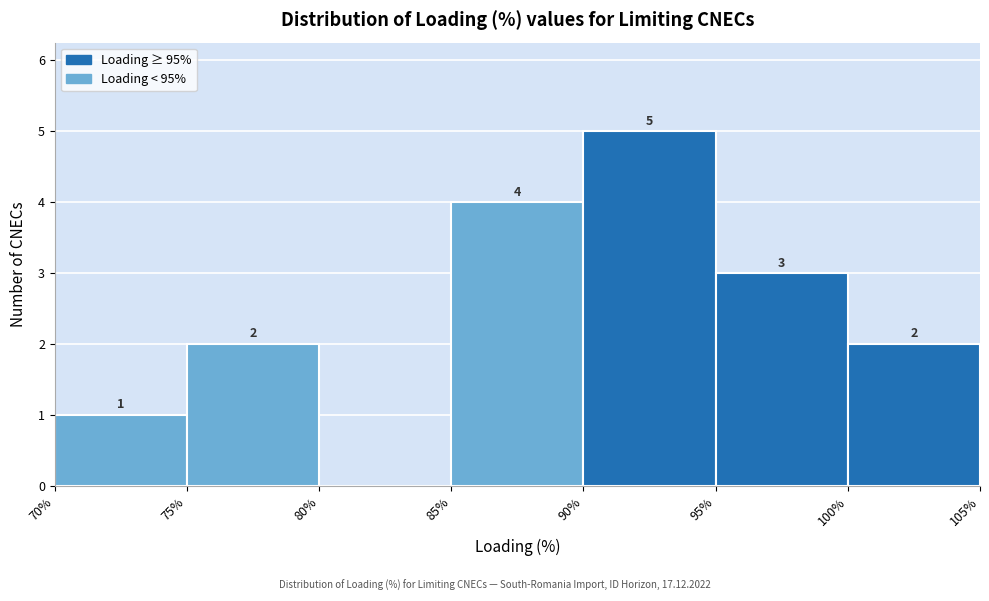

Which range on the x-axis has the tallest bar?

90% to 95%